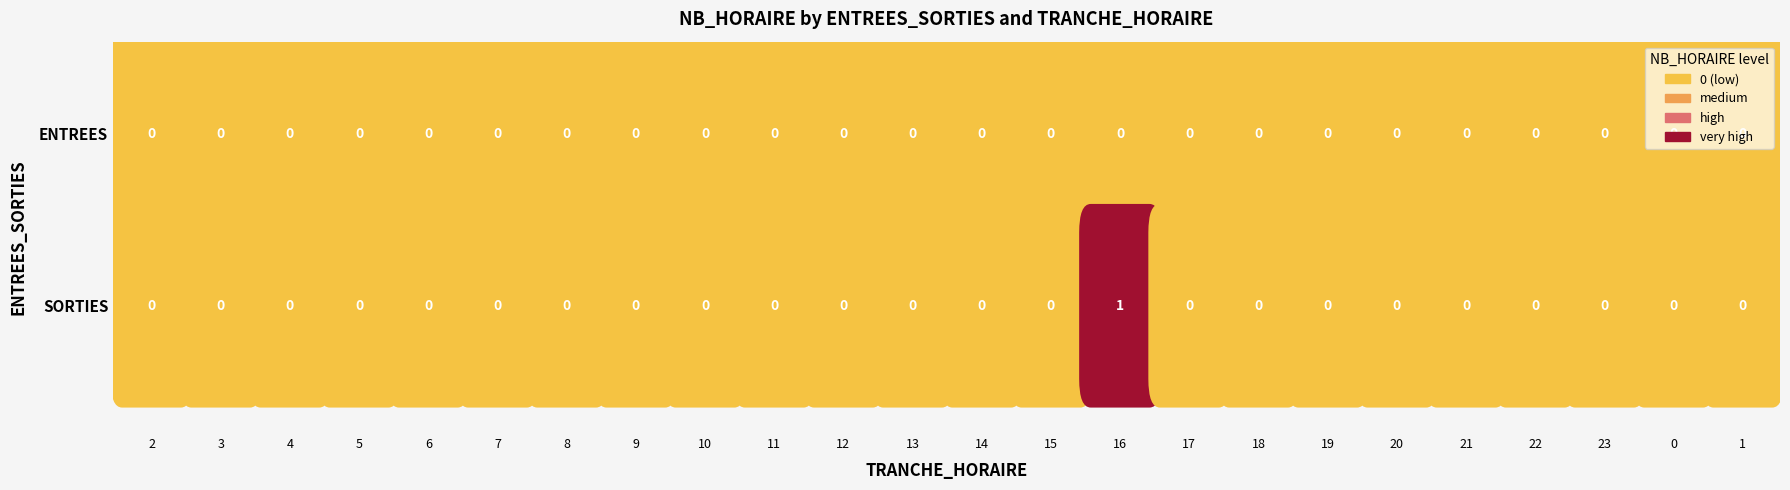

Reading left to right, list all the values displayed in this chart.

ENTREES: 0	0	0	0	0	0	0	0	0	0	0	0	0	0	0	0	0	0	0	0	0	0	0	0
SORTIES: 0	0	0	0	0	0	0	0	0	0	0	0	0	0	1	0	0	0	0	0	0	0	0	0